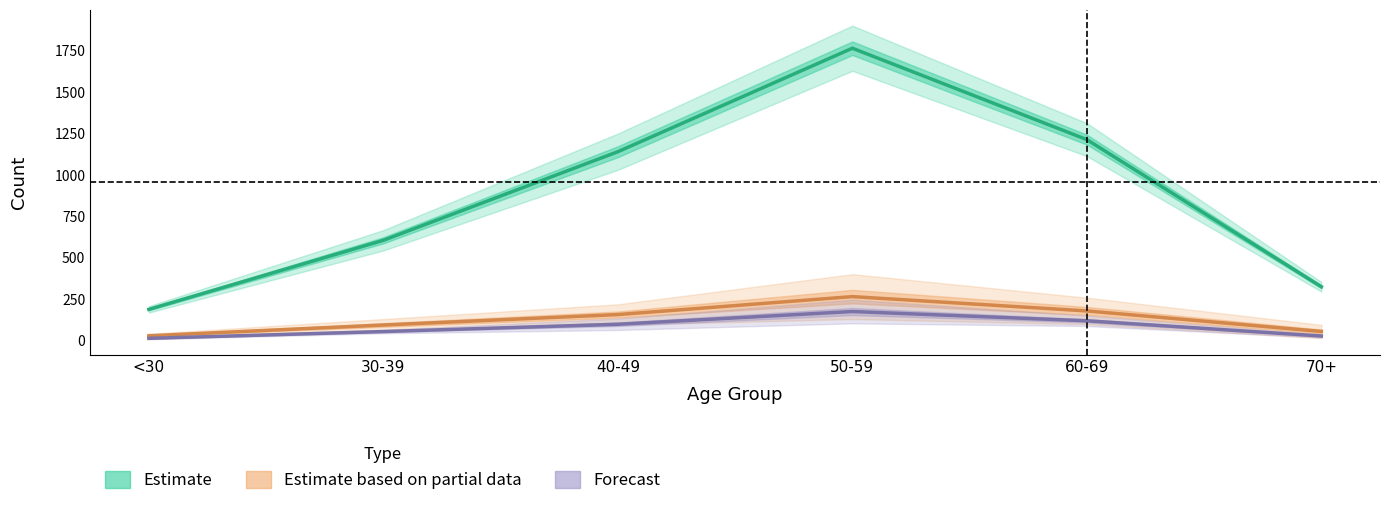

The value of Forecast at 30-39 is 72.7. True or false?

False